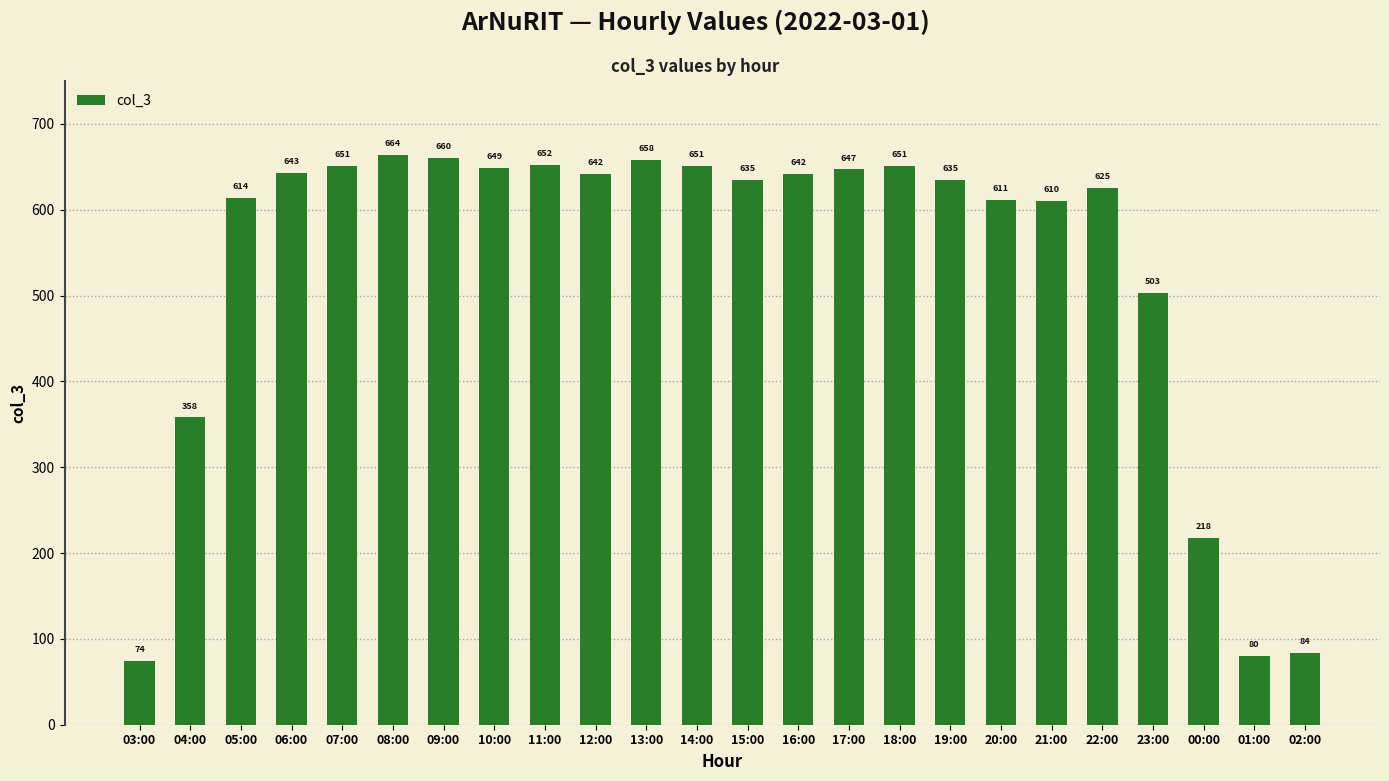

What is the difference between the maximum and minimum values?

590